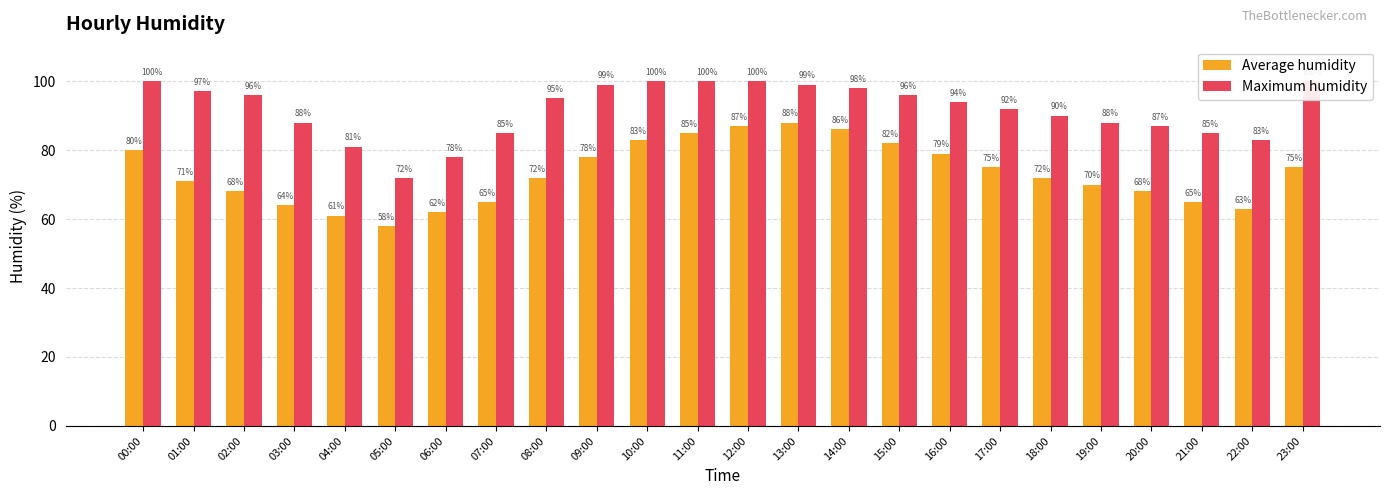

Reading left to right, list all the values displayed in this chart.

Average humidity: 80	71	68	64	61	58	62	65	72	78	83	85	87	88	86	82	79	75	72	70	68	65	63	75
Maximum humidity: 100	97	96	88	81	72	78	85	95	99	100	100	100	99	98	96	94	92	90	88	87	85	83	100